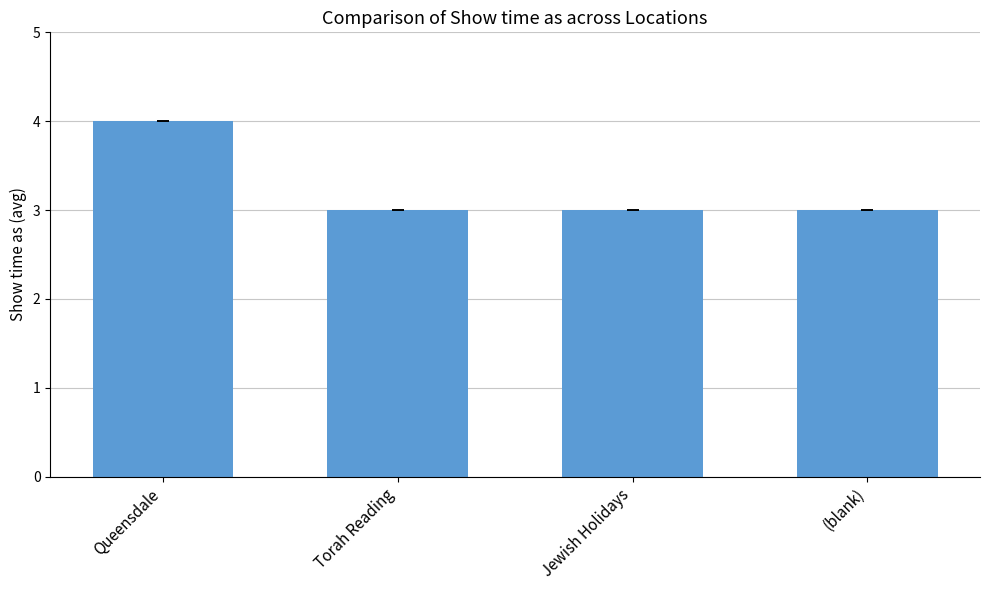

What is the difference between the maximum and minimum values?

1